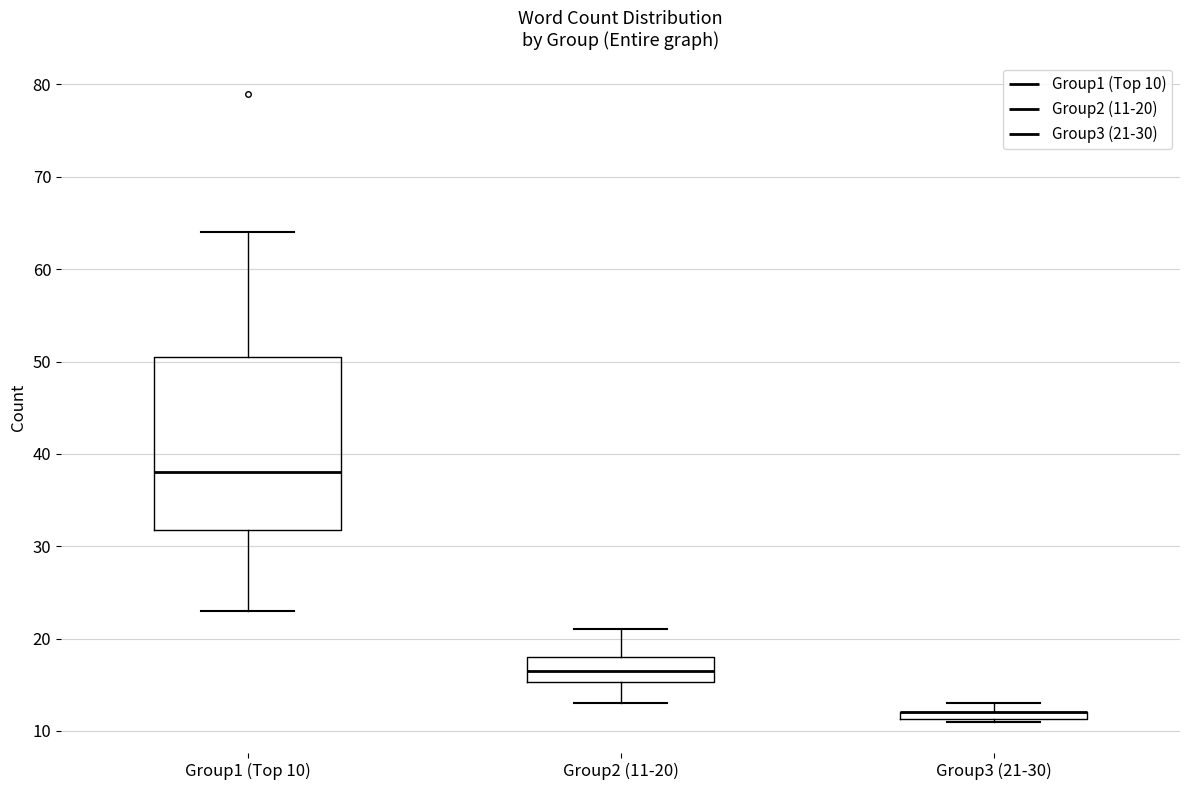

Where does the upper whisker of the box for Group2 (11-20) end on the y-axis? The values are not printed on the chart, so give them approximately, as read against the axis.

21